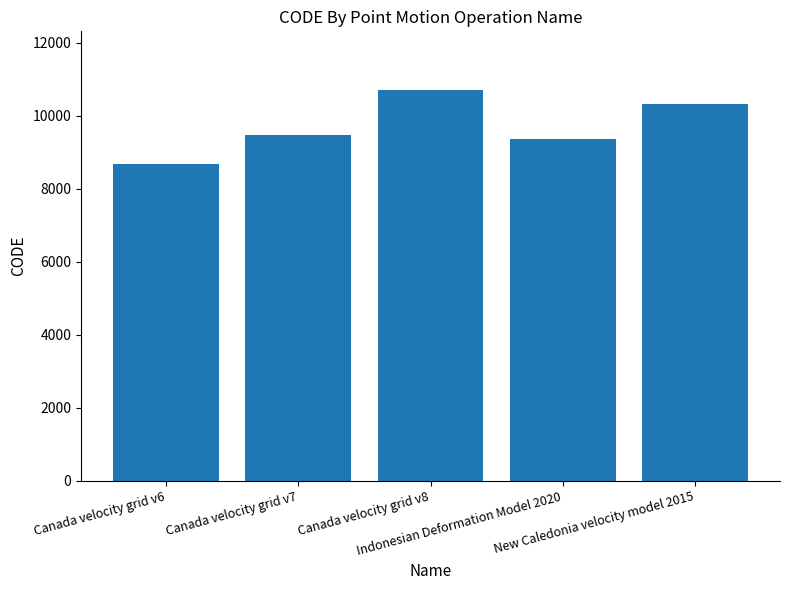

List the labels in order of value, largest first.

Canada velocity grid v8, New Caledonia velocity model 2015, Canada velocity grid v7, Indonesian Deformation Model 2020, Canada velocity grid v6